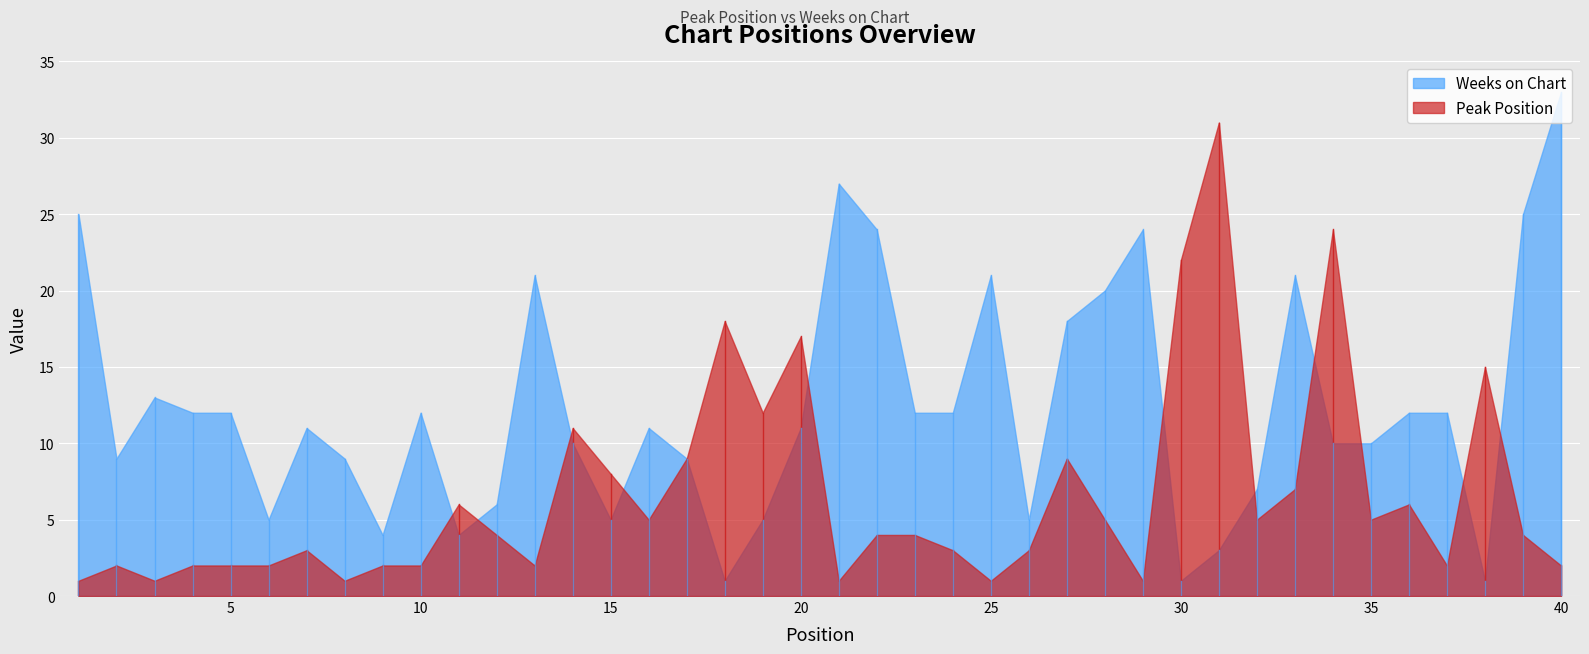

Which series changed the most between 16 and 34?

Peak Position